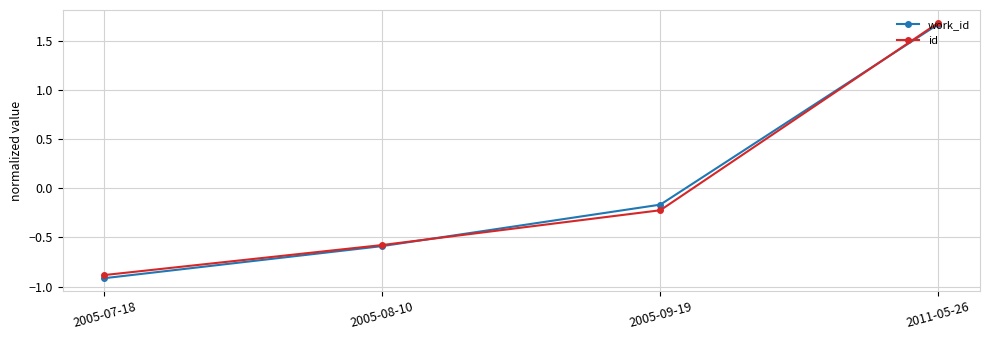

Is the value of work_id at 2005-07-18 greater than the value of id at 2005-07-18?

No